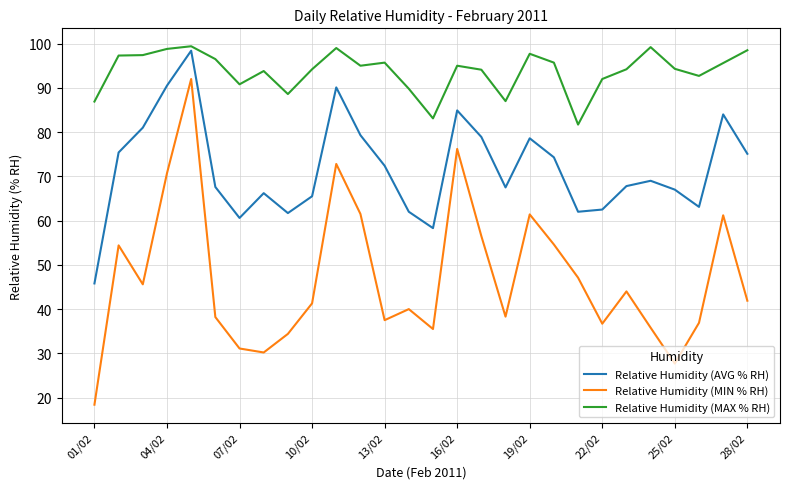

How many lines are shown in the chart?

3